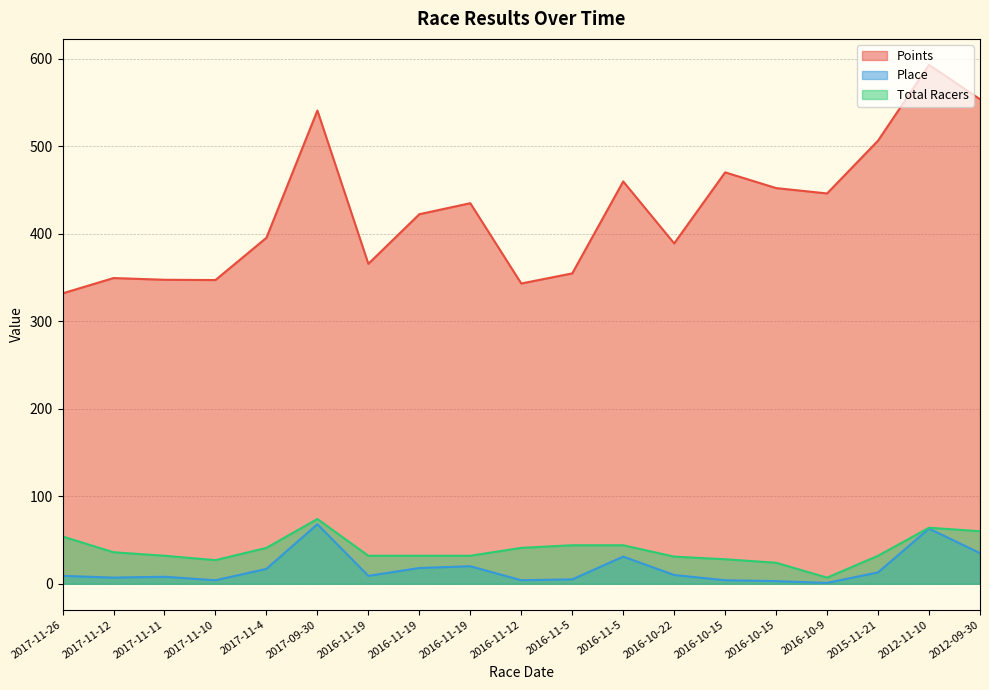

What is the difference between the second highest and minimum values in the Total Racers series?

57.0